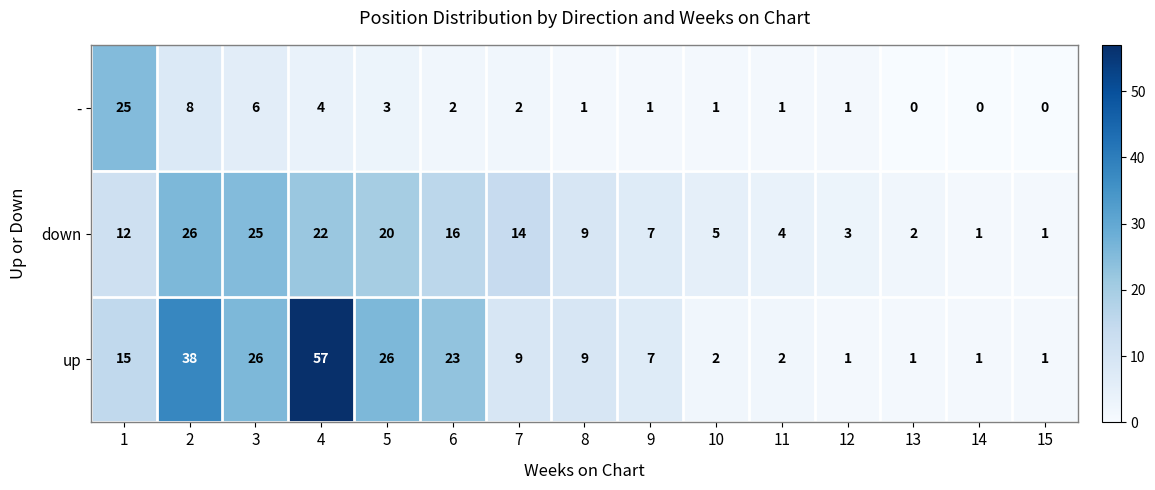

Count the number of categories in the chart.

15